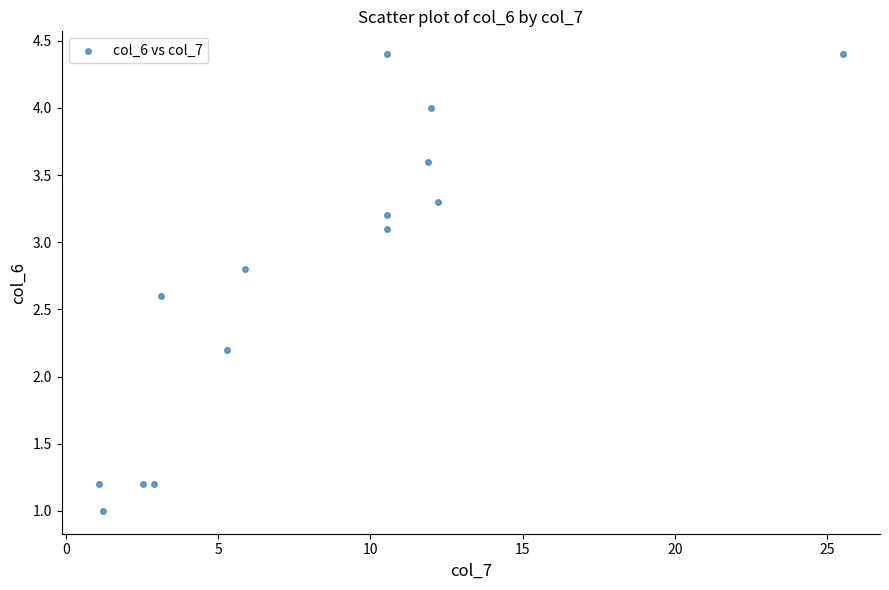

What is the range of X values (max minus min)?

24.4